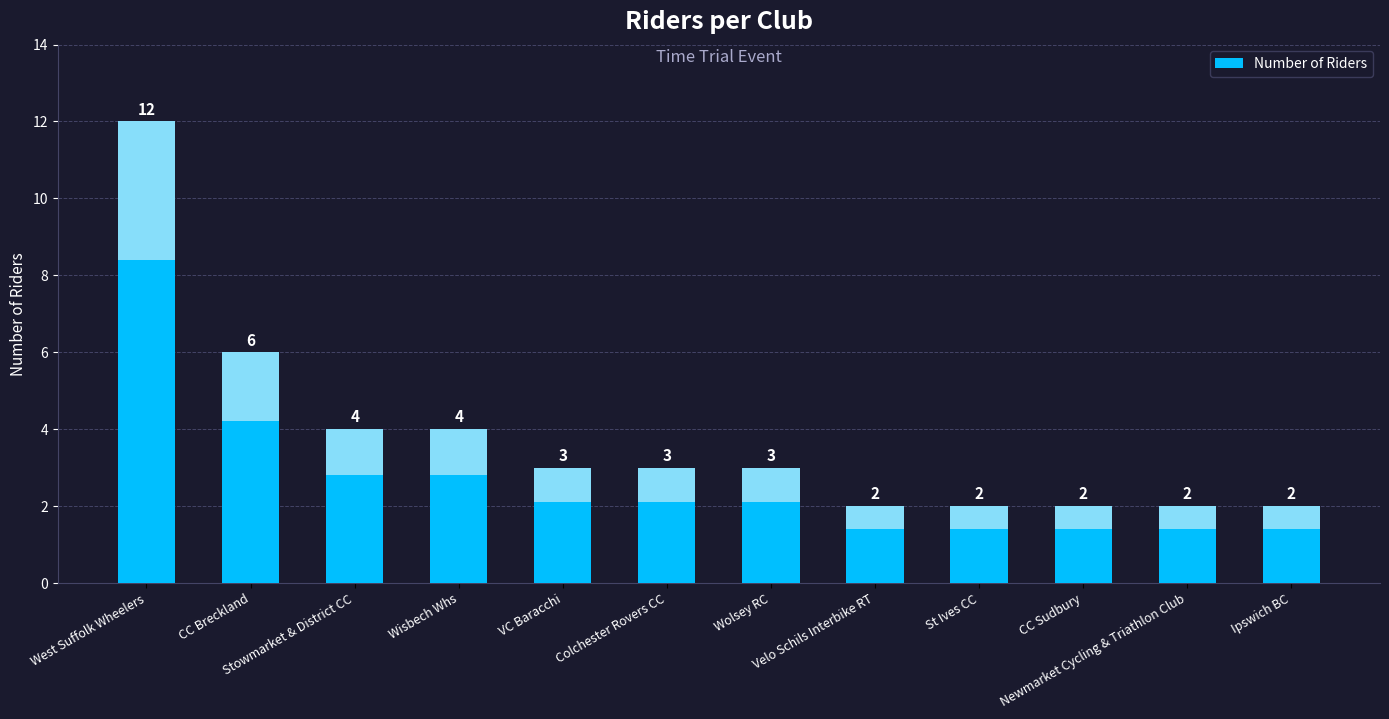

Is it true that the value at St Ives CC is 3?

False